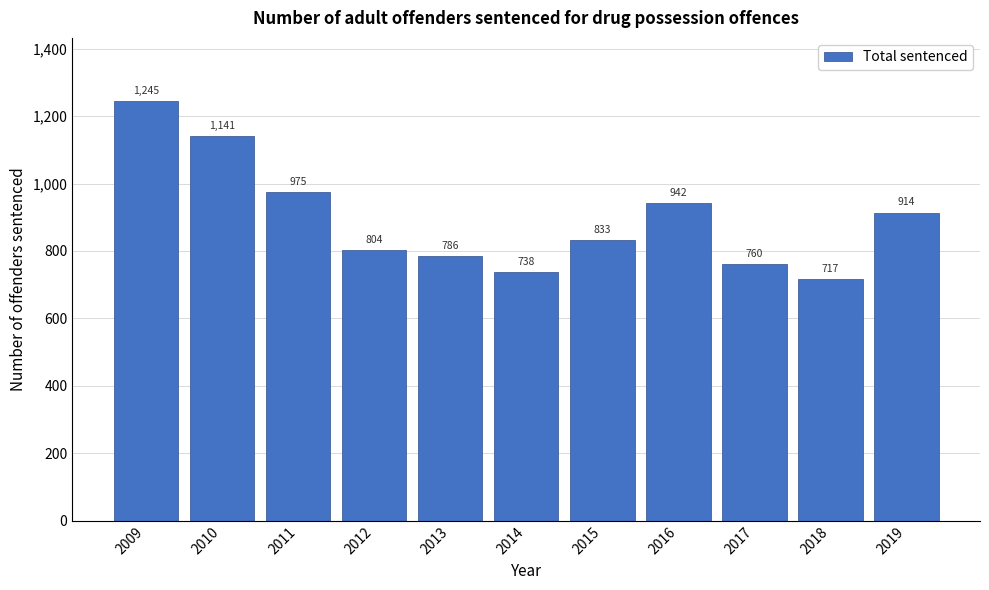

Reading left to right, what are all the values shown in this chart?

1245	1141	975	804	786	738	833	942	760	717	914